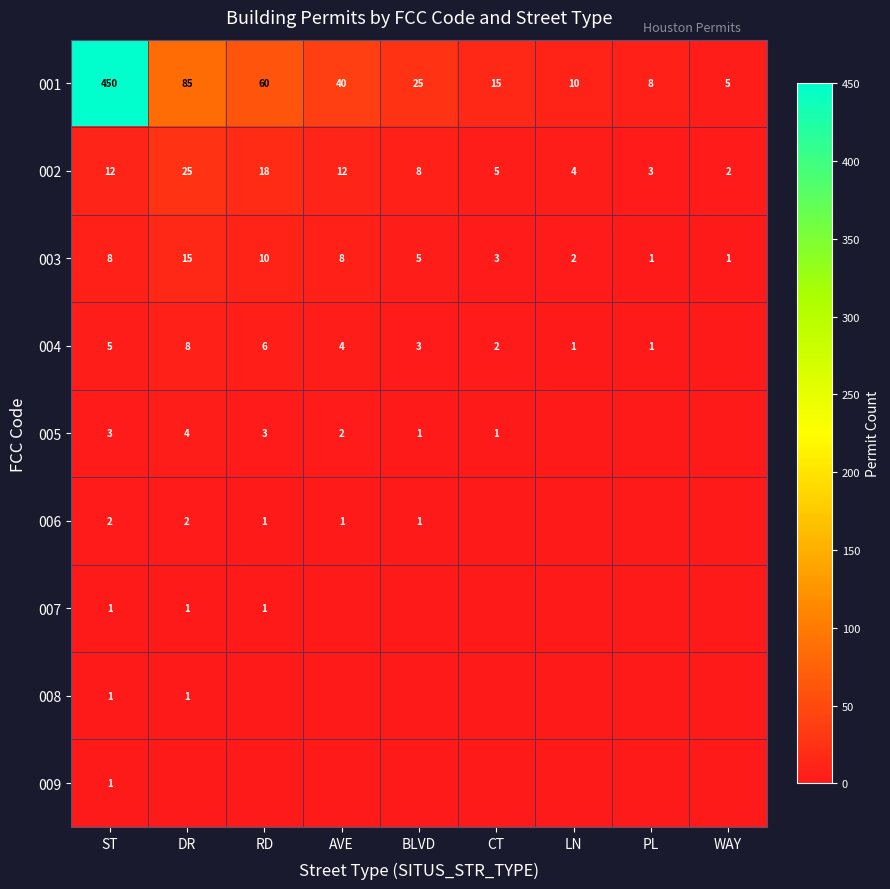

What is the spread (max minus min) of values at RD?

60